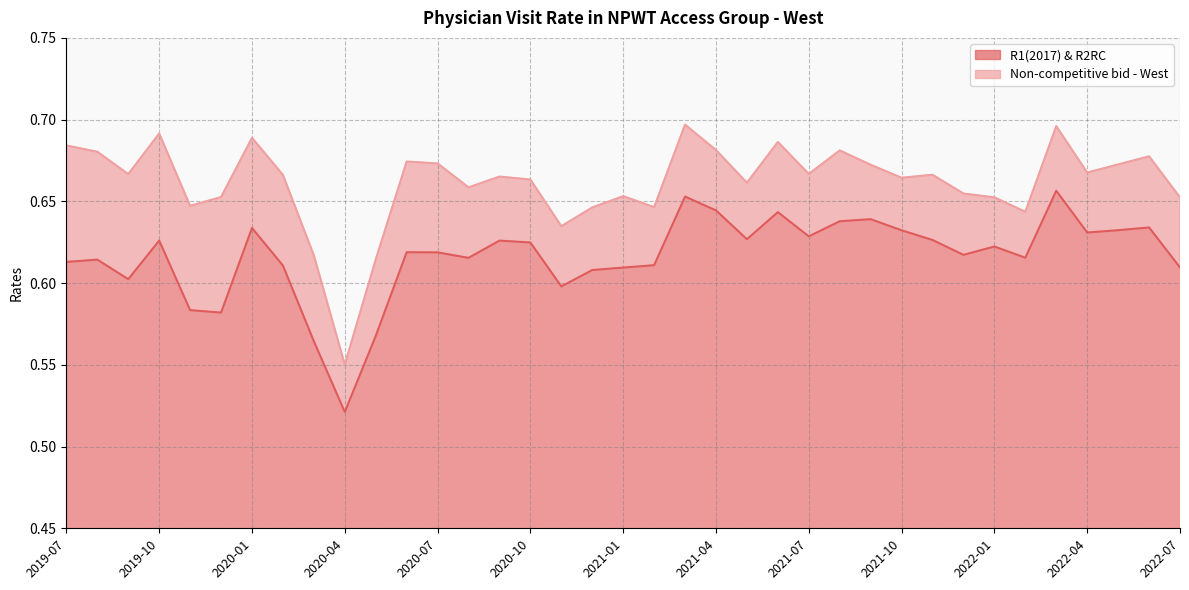

At how many categories does at least one series exceed 0?

37